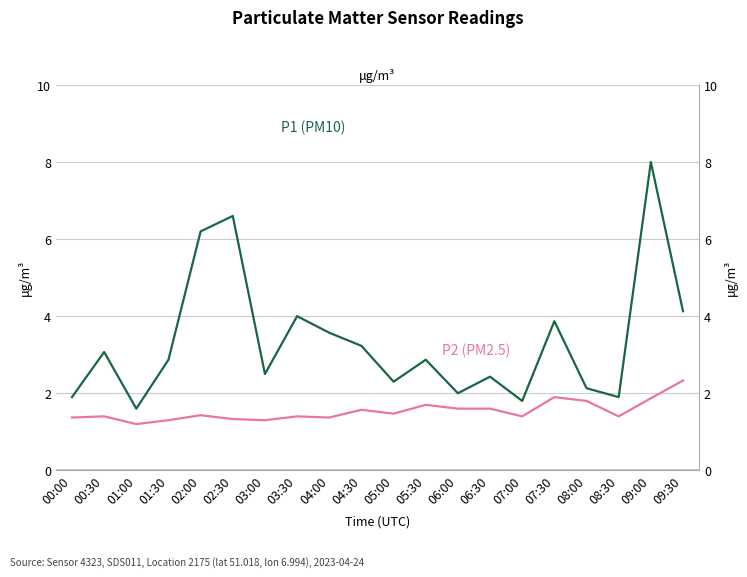

At which category does P2 (PM2.5) reach its first local peak?

00:30